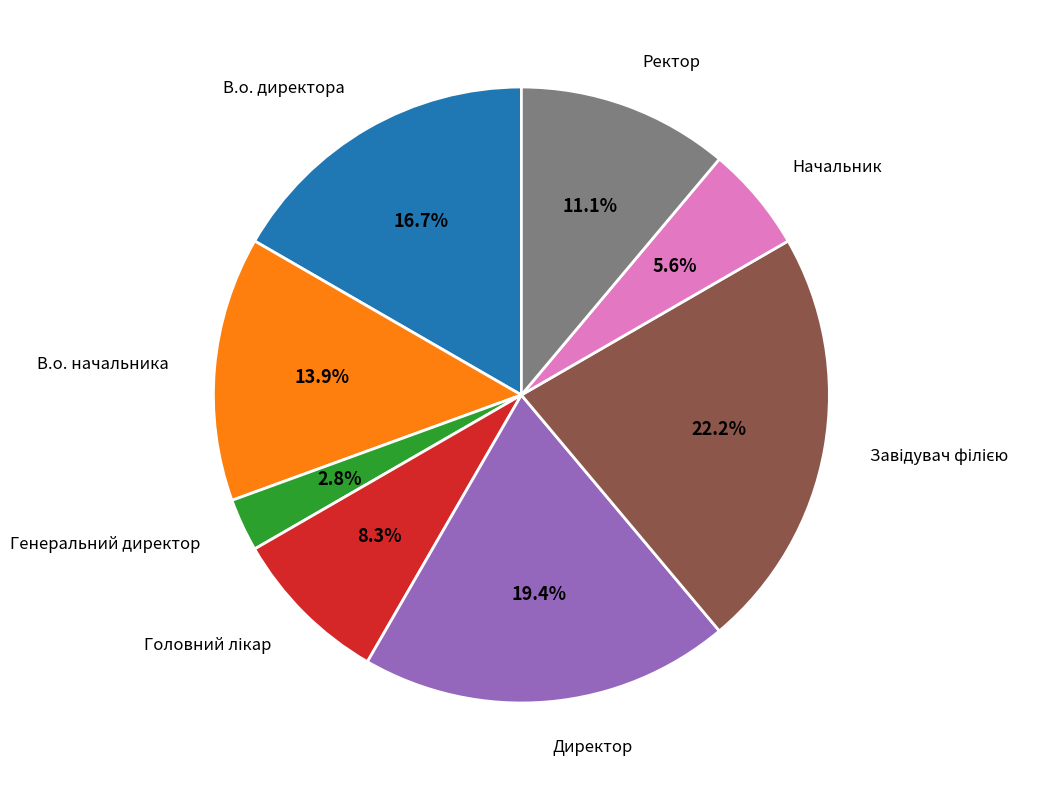

Which has a higher value, В.о. директора or Директор?

Директор